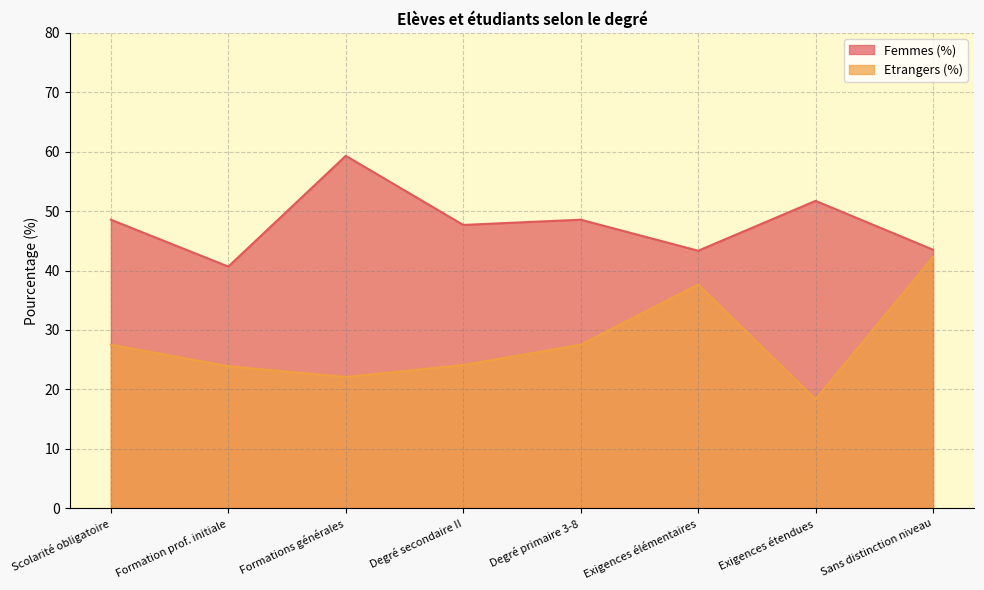

Where does the Etrangers (%) series first go above 27?

Scolarité obligatoire